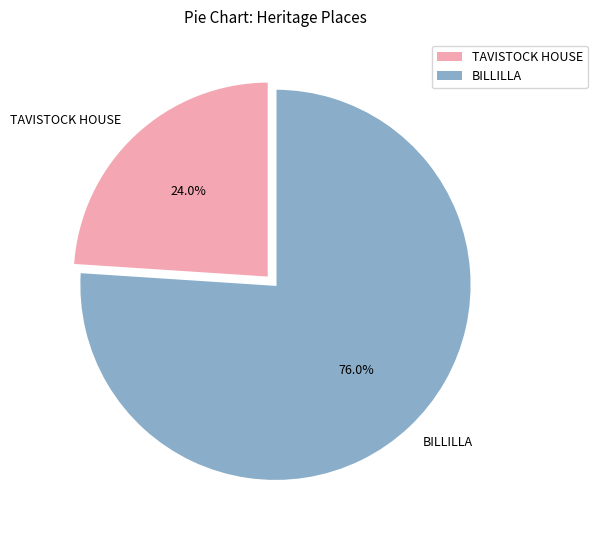

What is the ratio of the value at TAVISTOCK HOUSE to the value at BILLILLA?

0.3